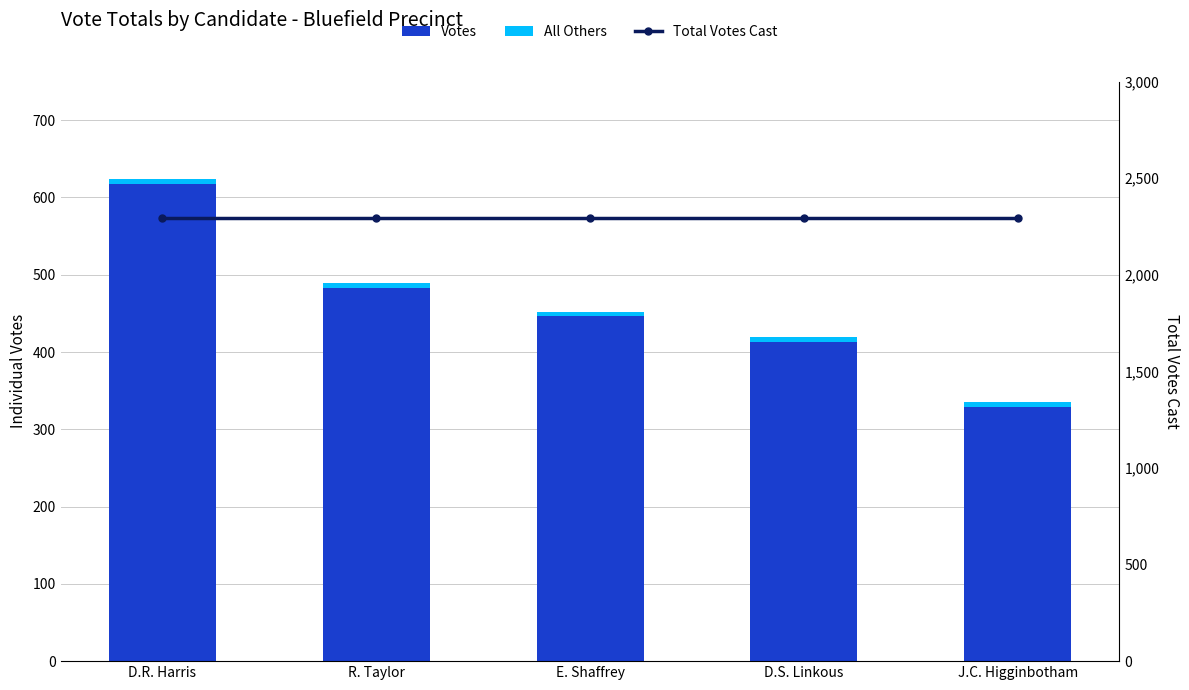

At which category does the chart reach its minimum across all series?

D.R. Harris